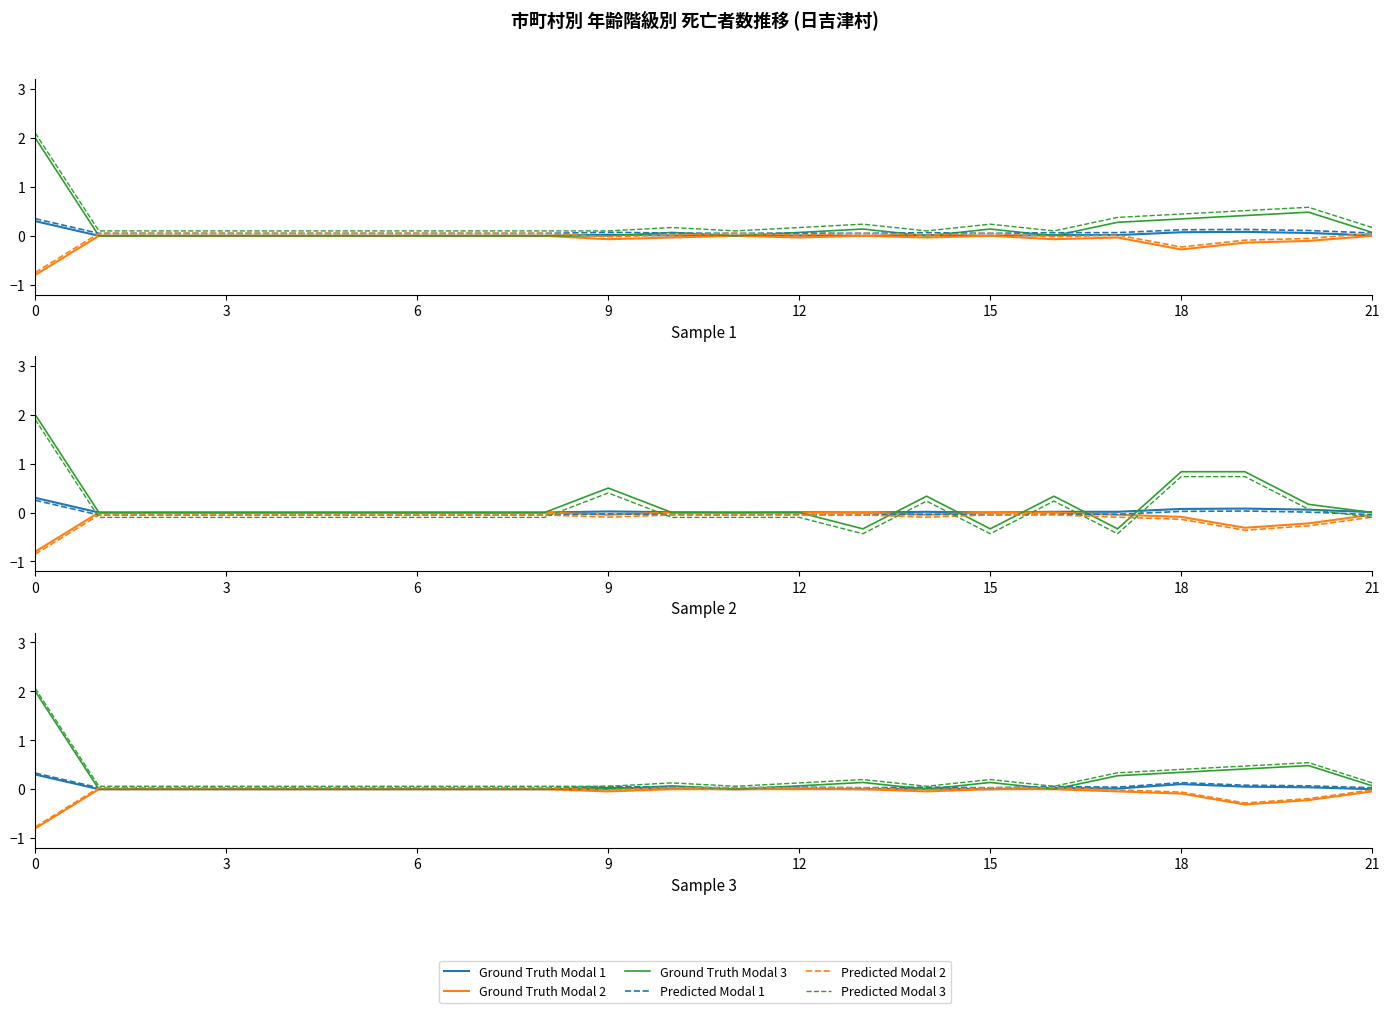

Between which two adjacent categories do Ground Truth Modal 3 and Ground Truth Modal 1 first intersect?

9 and 10